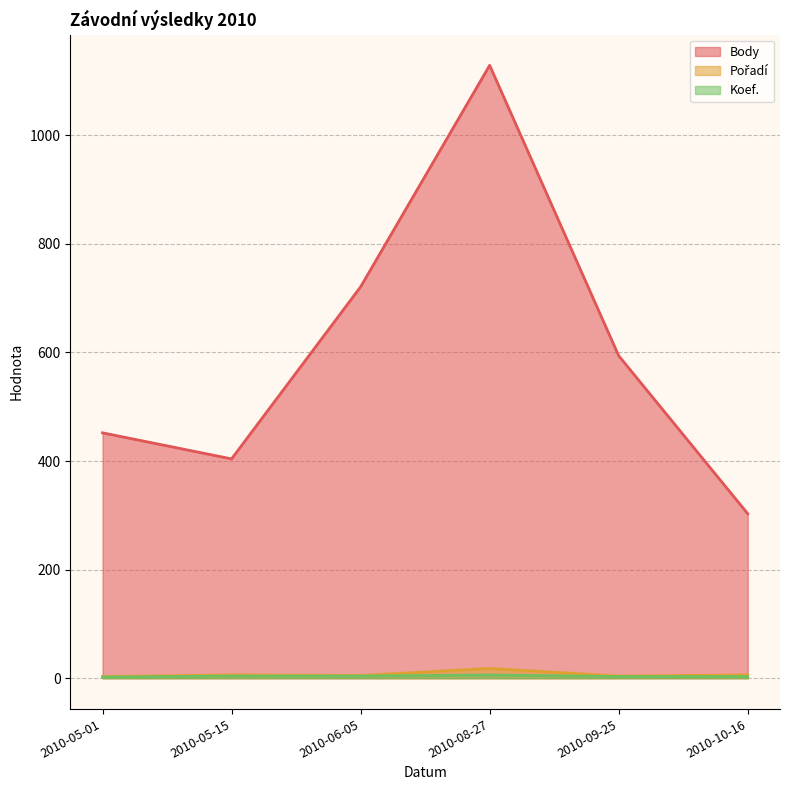

How many series are shown in this chart?

3